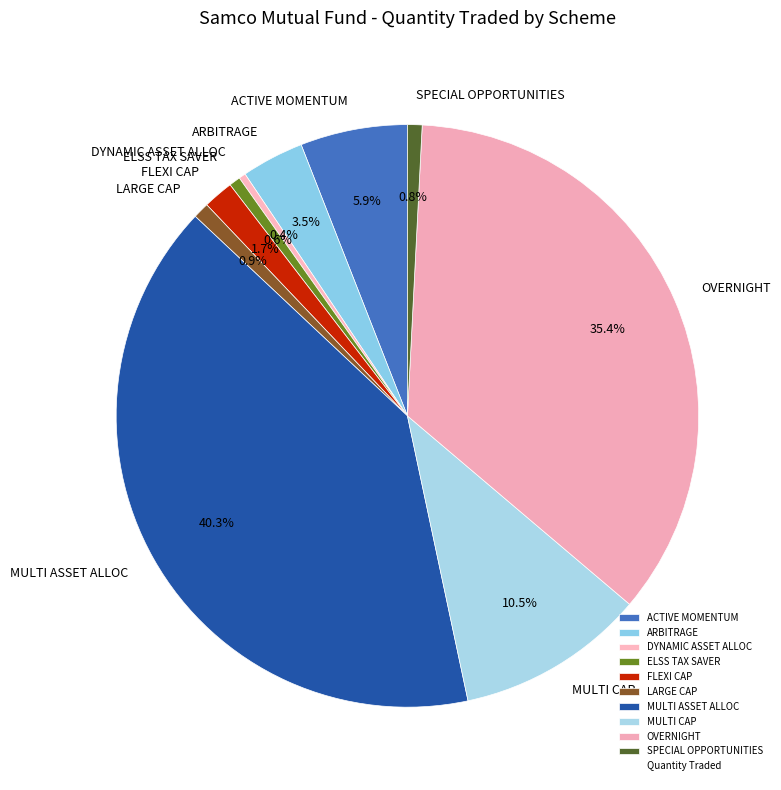

How much of the chart is everything except MULTI CAP?

89.5%